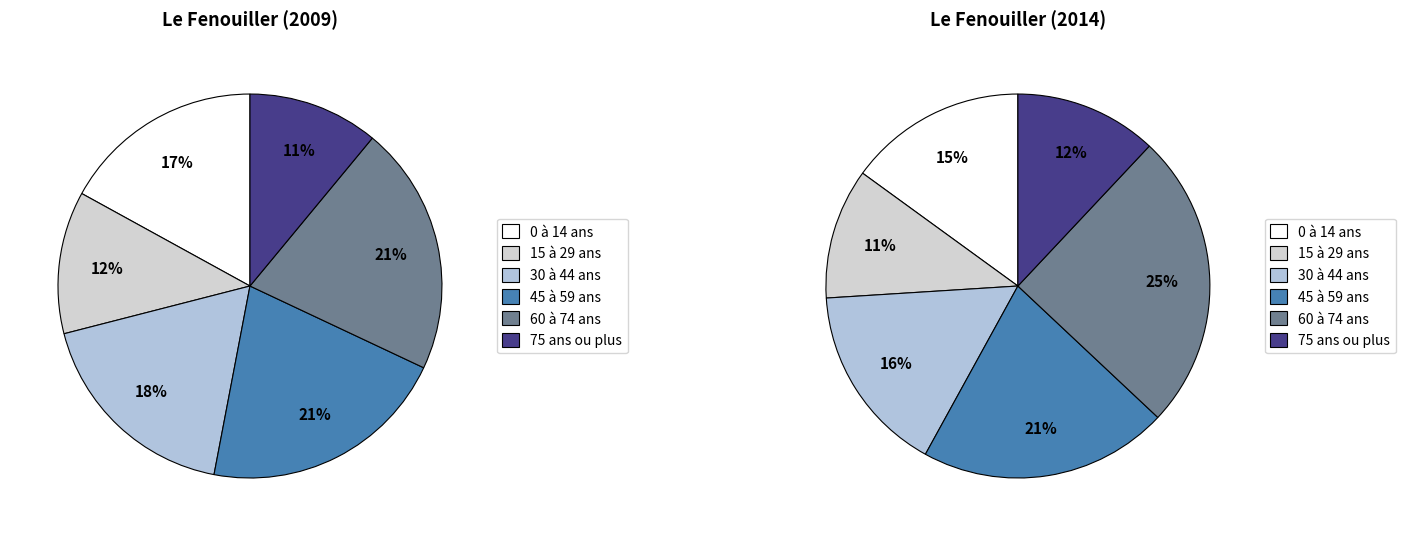

Between 16 and 1, which is larger?

16